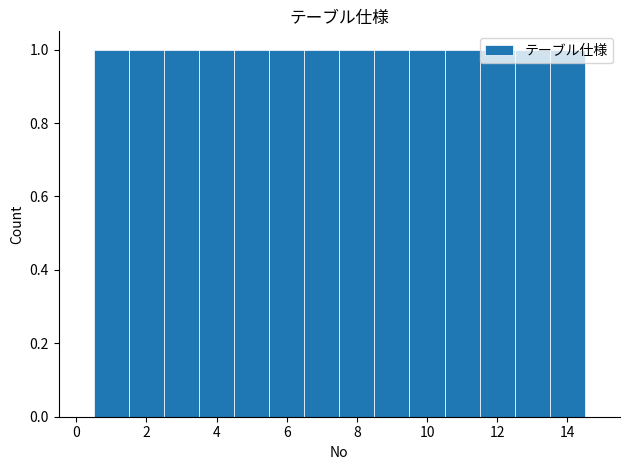

Reading left to right, transcribe this chart: for each bar, give the range it covers on the x-axis and its height. Neither the bar edges nor the heights are printed on the chart, so give them approximately, as read against the axes.

0.5 to 1.5: 1
1.5 to 2.5: 1
2.5 to 3.5: 1
3.5 to 4.5: 1
4.5 to 5.5: 1
5.5 to 6.5: 1
6.5 to 7.5: 1
7.5 to 8.5: 1
8.5 to 9.5: 1
9.5 to 10.5: 1
10.5 to 11.5: 1
11.5 to 12.5: 1
12.5 to 13.5: 1
13.5 to 14.5: 1